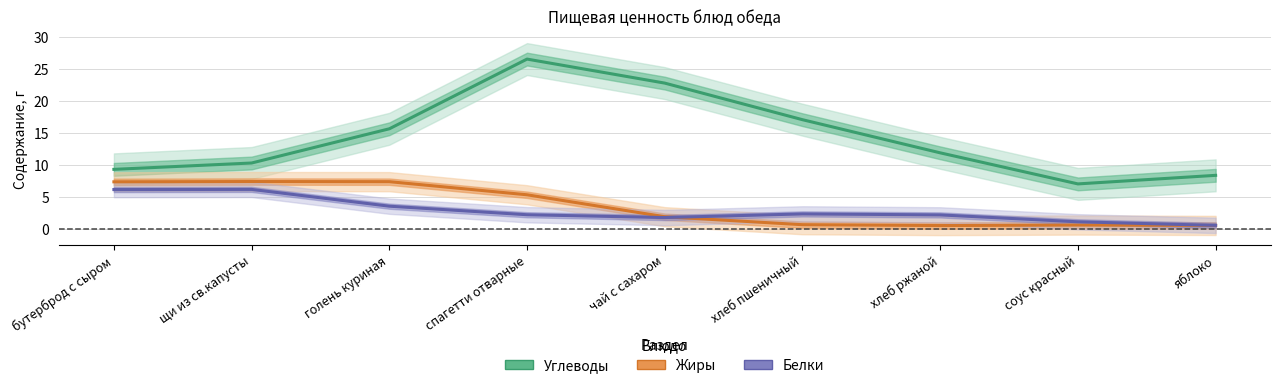

What is the label of the 6th point from the left?

хлеб пшеничный